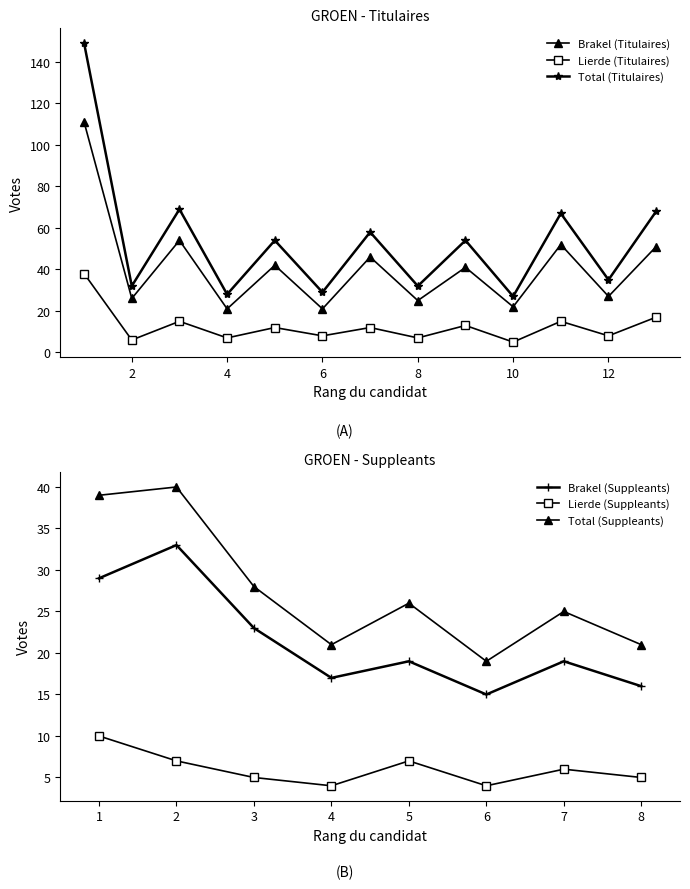

In Lierde (Titulaires), how many points are higher than both neighbors (excluding endpoints)?

5